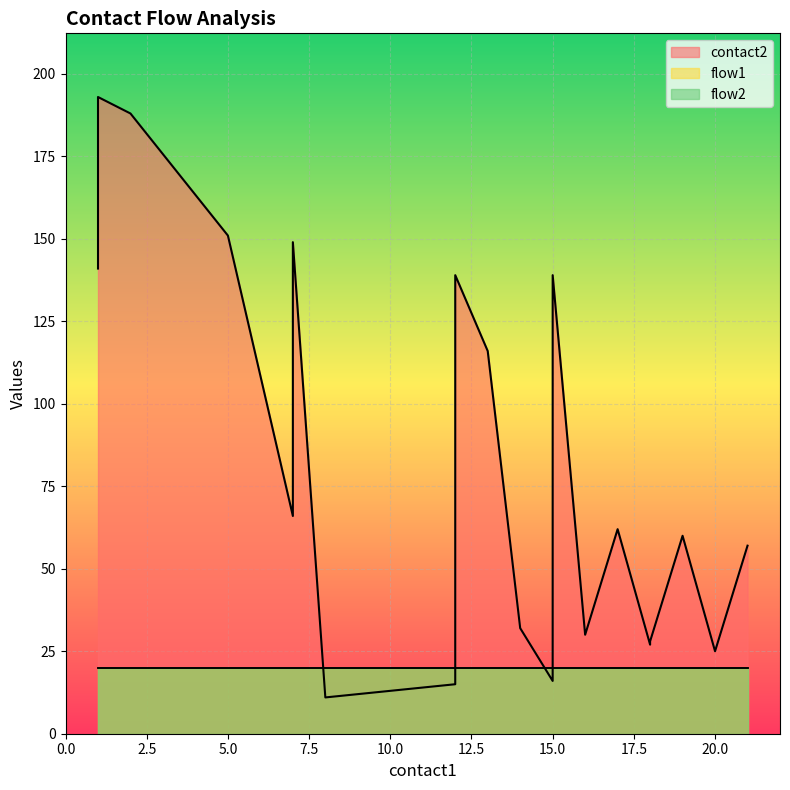

At which label is flow1 closest to 1?

1